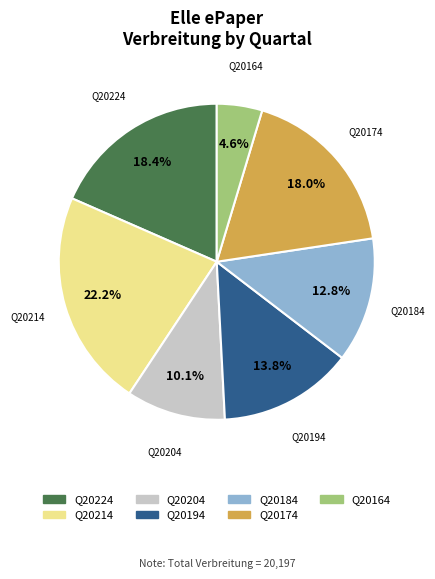

Is there any slice that represents more than half of the pie?

No